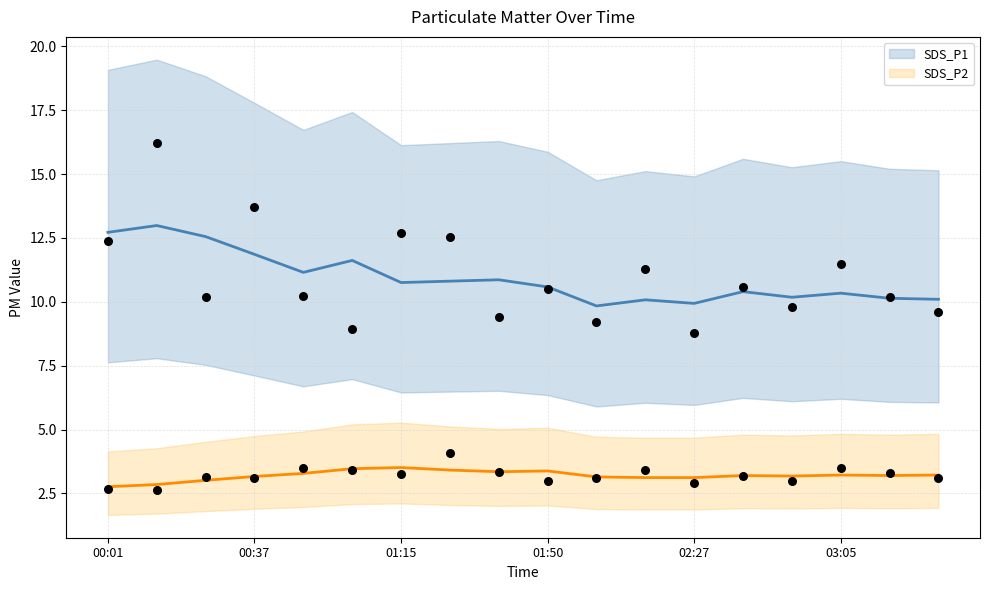

Is the value of SDS_P1 at 01:02 greater than the value of SDS_P2 at 02:52?

Yes